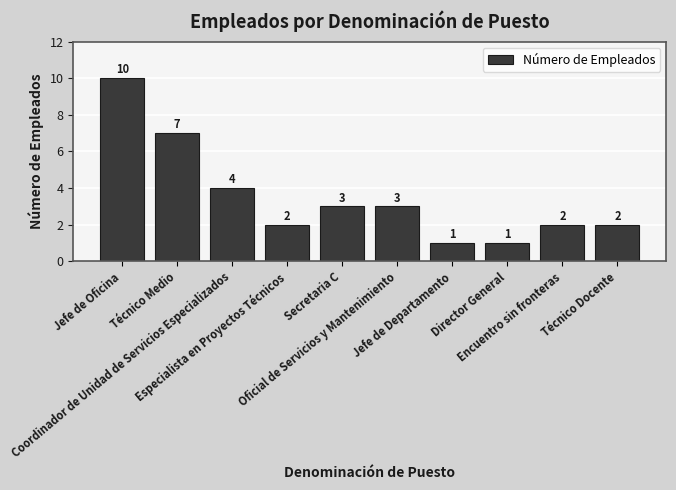

Between Jefe de Oficina and Jefe de Departamento, which is larger?

Jefe de Oficina